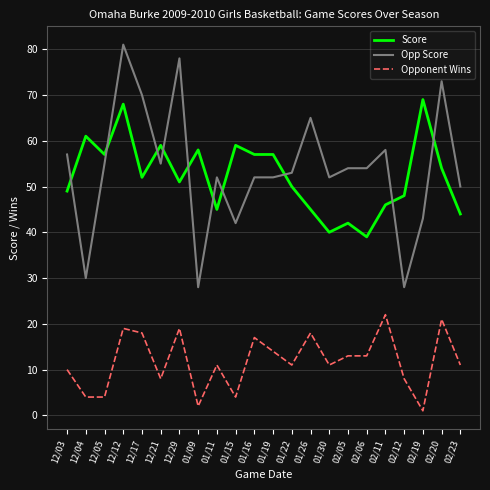

What is the average value of the Opponent Wins series?

12